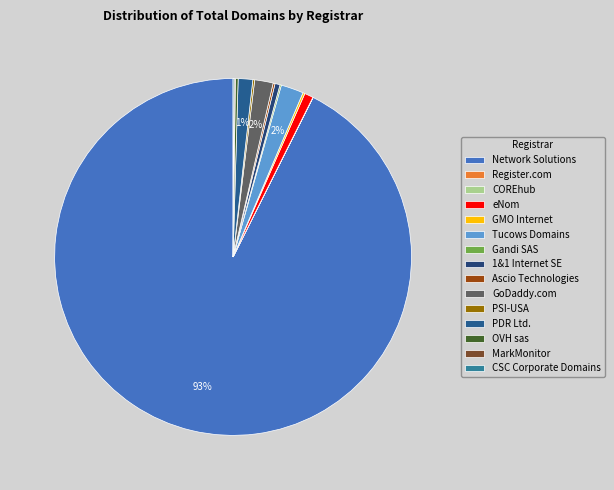

True or false: PDR Ltd. accounts for 1% of the total.

True